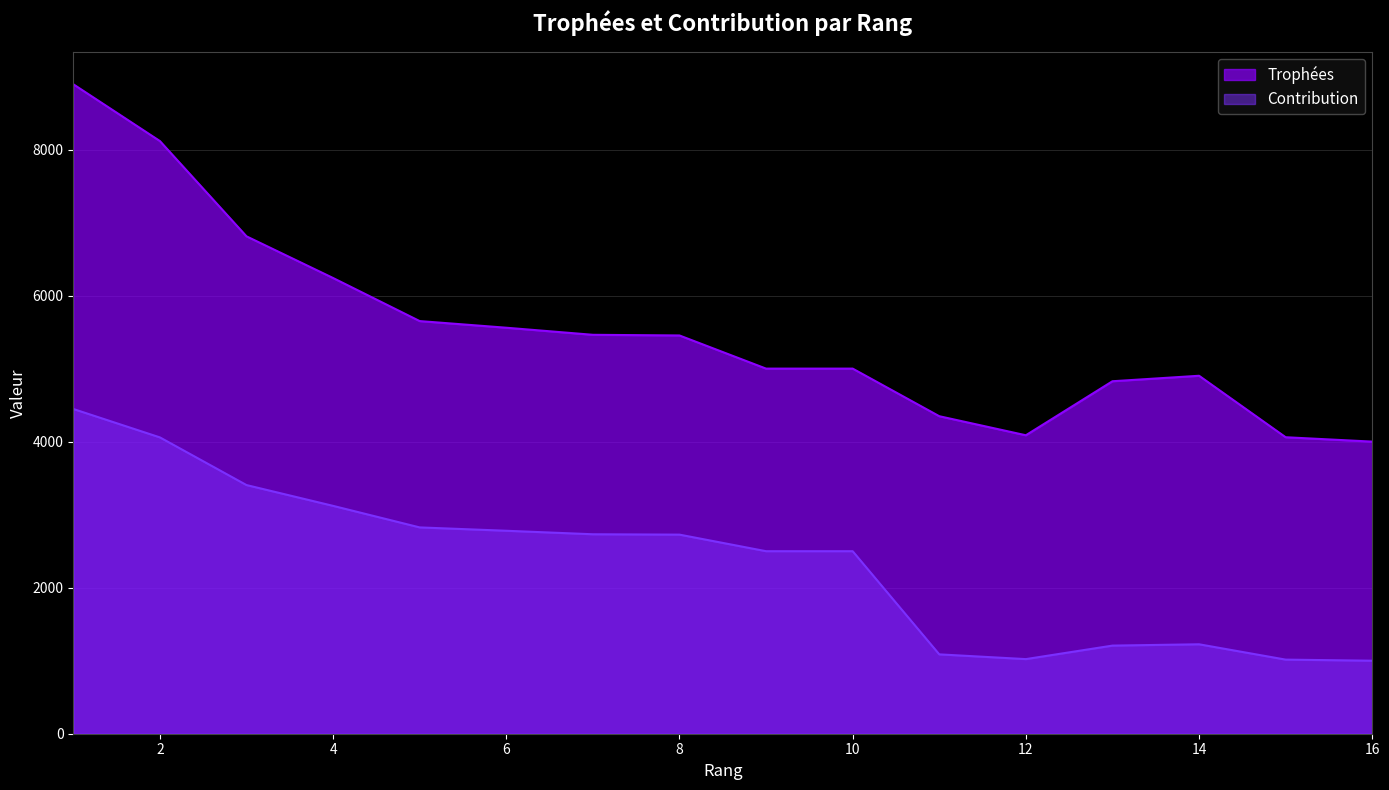

What is the average value of the Contribution series?

2353